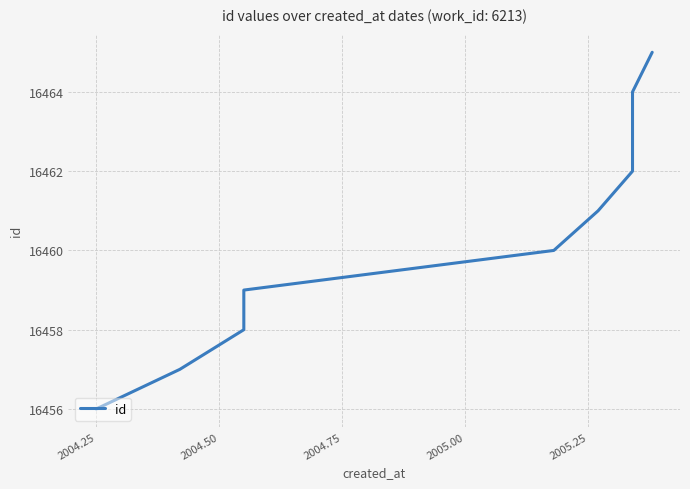

True or false: the data shows 24078 at 9.

False